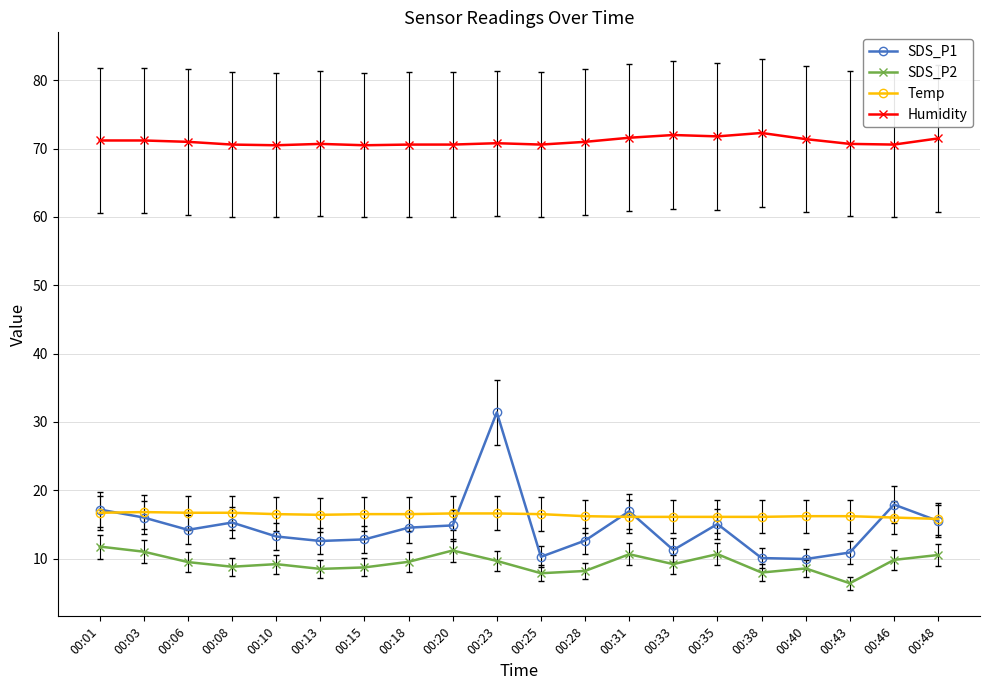

What is the highest value of the SDS_P2 series?

11.8